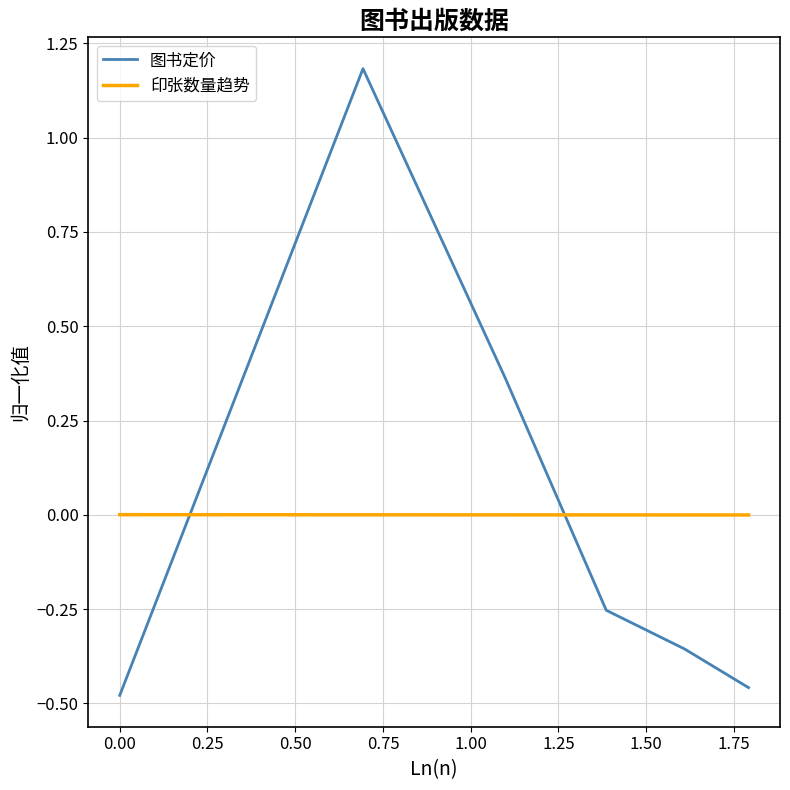

Rank the series by their maximum value, from highest to lowest.

图书定价, 印张数量趋势